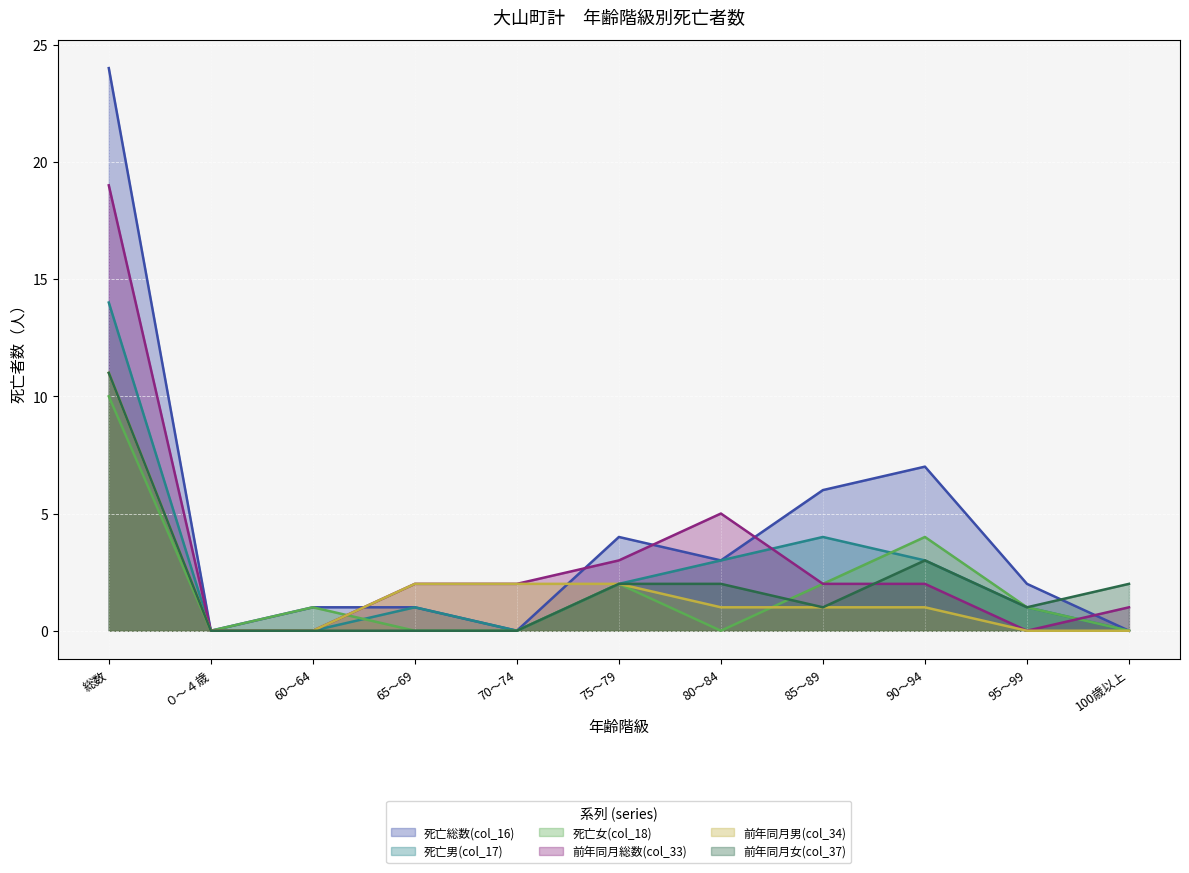

Reading right to left, what are all the values shown in this chart?

死亡総数(col_16): 0	2	7	6	3	4	0	1	1	0	24
死亡男(col_17): 0	1	3	4	3	2	0	1	0	0	14
死亡女(col_18): 0	1	4	2	0	2	0	0	1	0	10
前年同月総数(col_33): 1	0	2	2	5	3	2	2	0	0	19
前年同月男(col_34): 0	0	1	1	1	2	2	2	0	0	11
前年同月女(col_37): 2	1	3	1	2	2	0	0	0	0	11